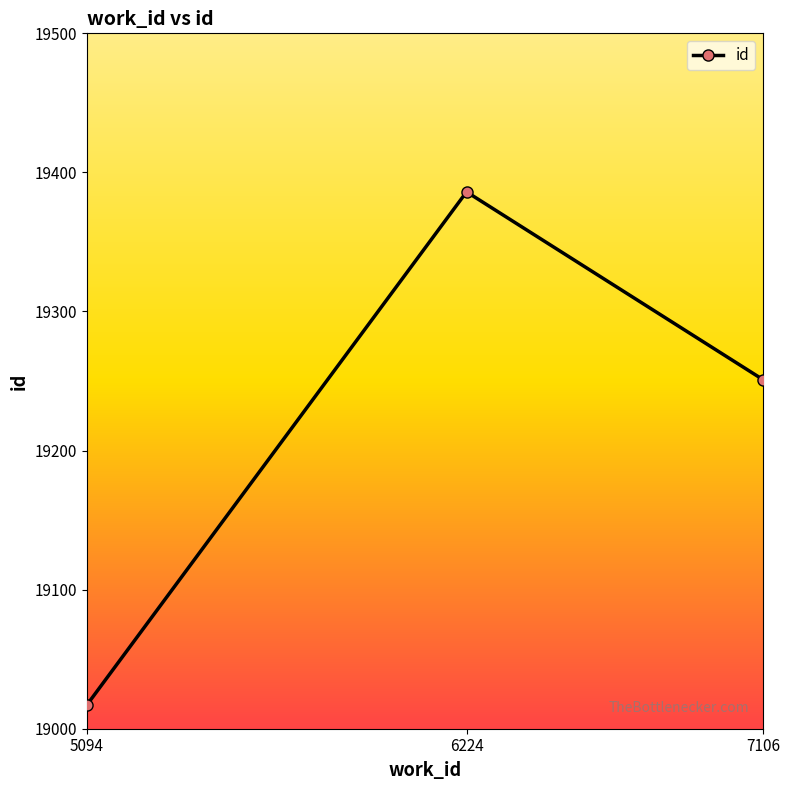

What is the sum of the values at 7106 and 6224?

38637